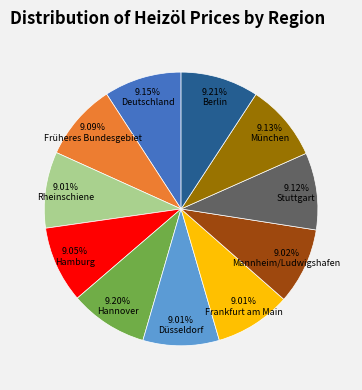

Approximately how many times larger is the value at Mannheim/Ludwigshafen compared to Hannover?

1.0